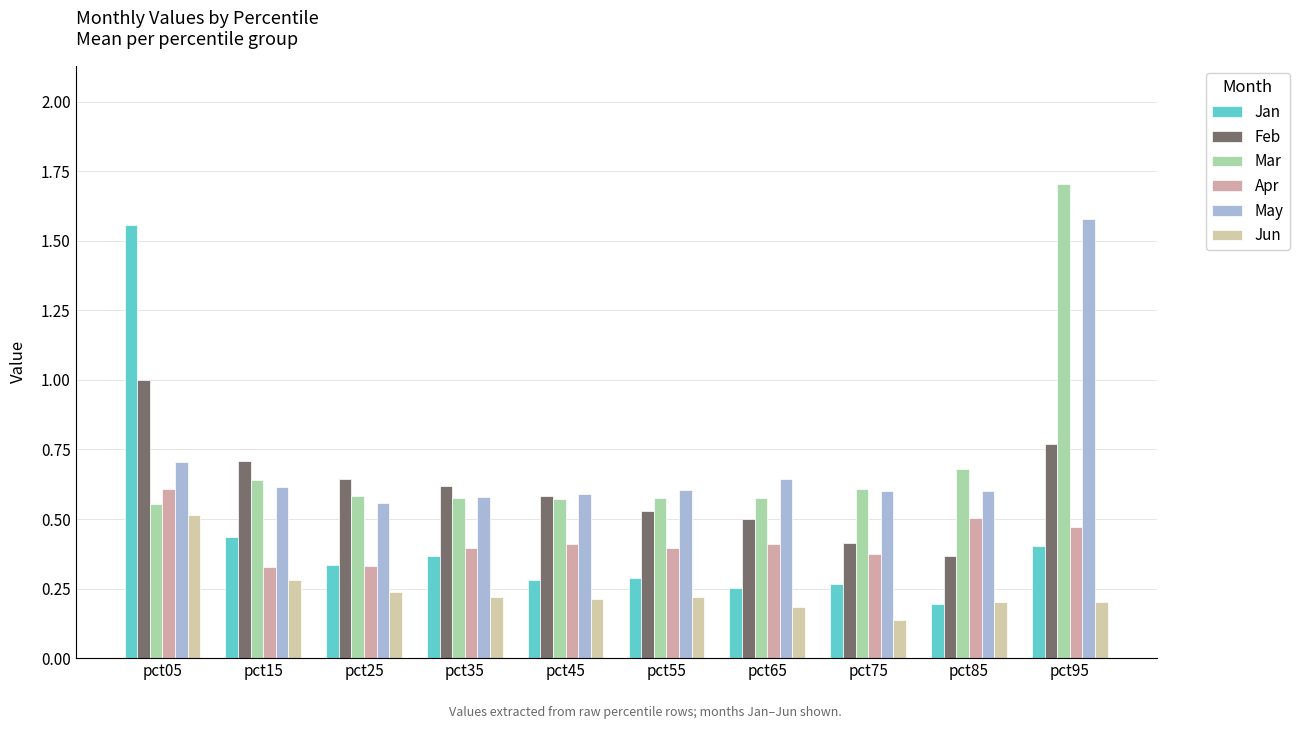

How many bars are there in each group?

6